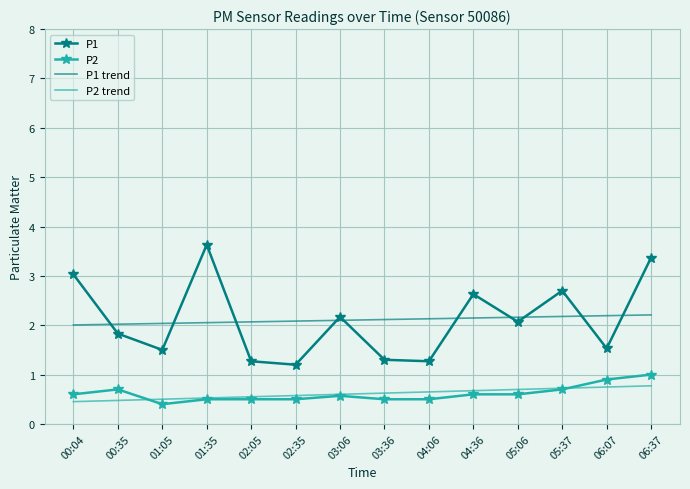

What position from the left is 06:37?

14